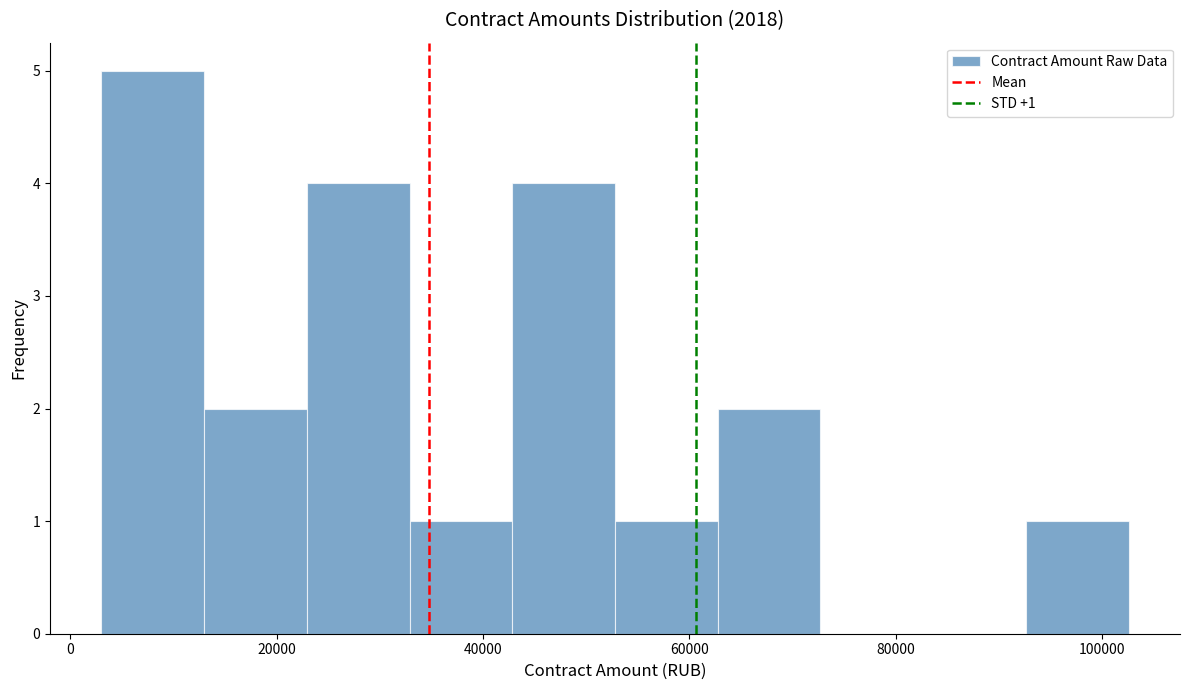

Which range on the x-axis has the tallest bar?

4000 to 12000